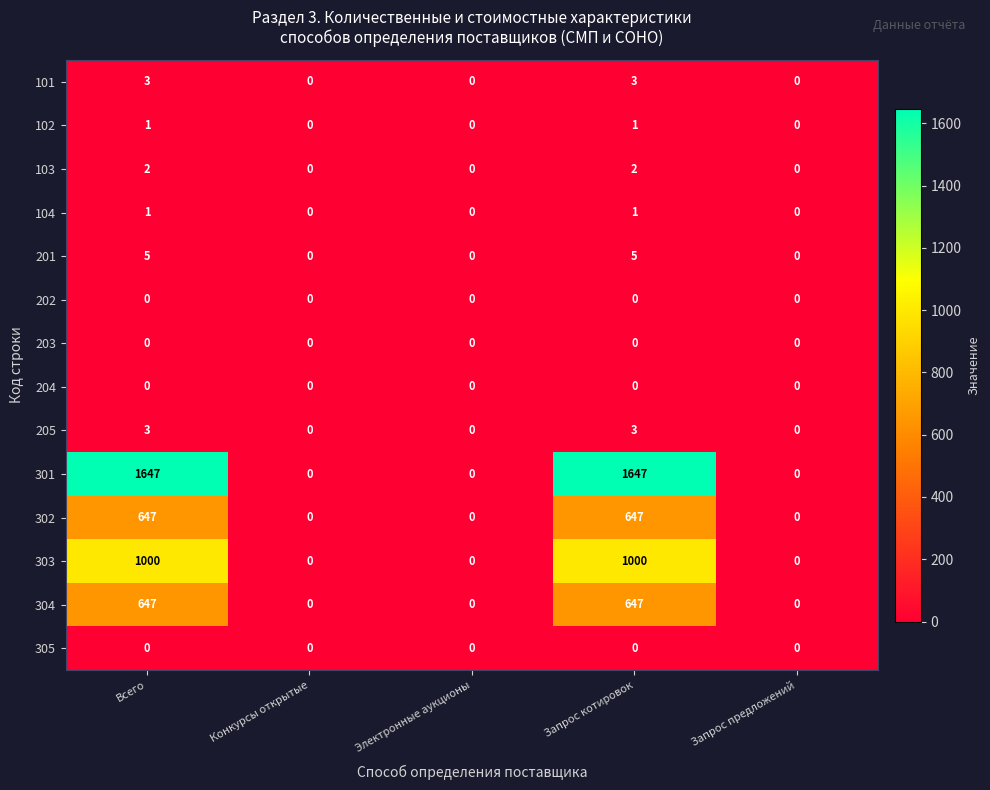

Is it true that 103 equals -1 at Электронные аукционы?

False